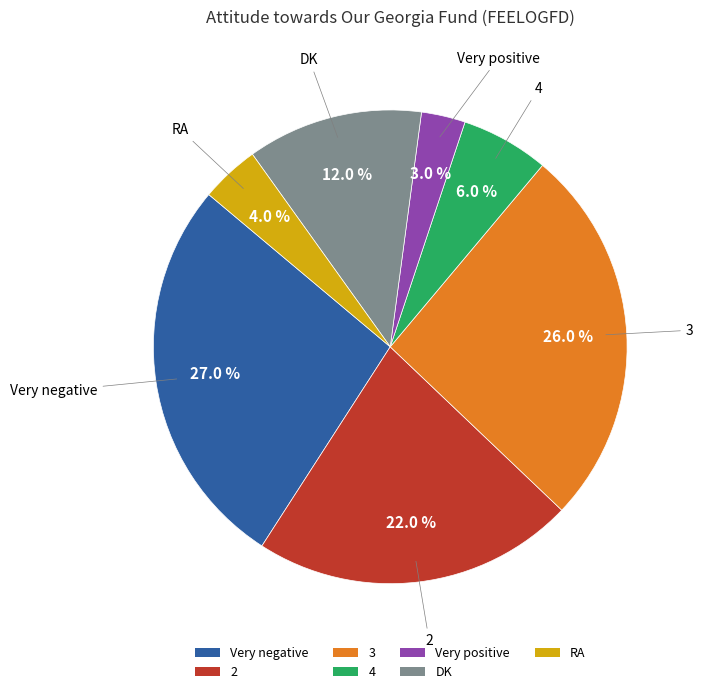

Is it true that DK is 5% of the pie?

False